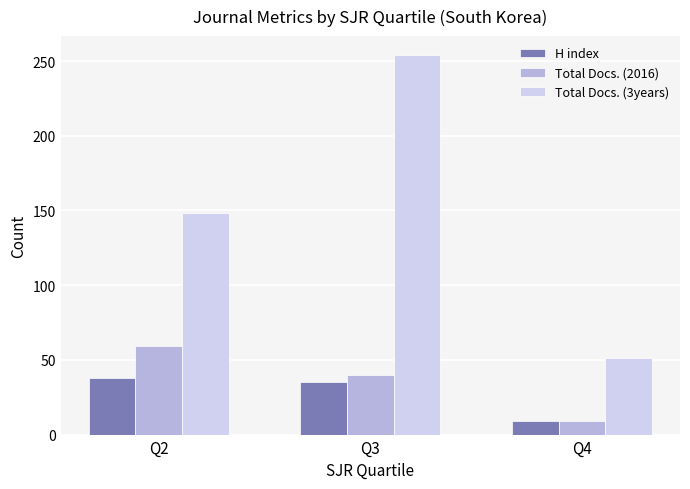

Reading left to right, transcribe all the data shown in this chart.

H index: 38	35	9
Total Docs. (2016): 59	40	9
Total Docs. (3years): 148	254	51